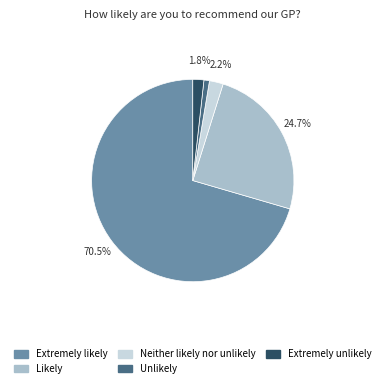

To the nearest percent, what percentage of the pie is Unlikely?

1%